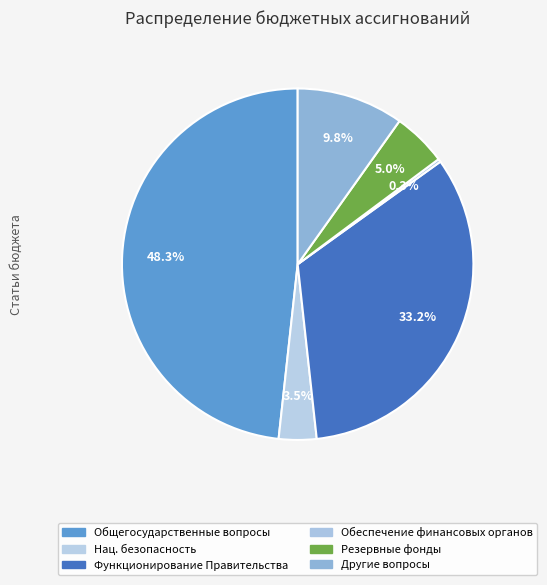

What portion of the pie excludes Резервные фонды?

95.0%